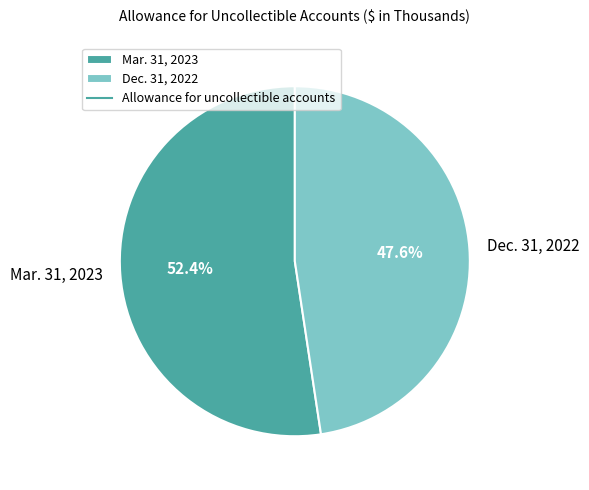

What is the total percentage of Dec. 31, 2022 and Mar. 31, 2023?

100.0%